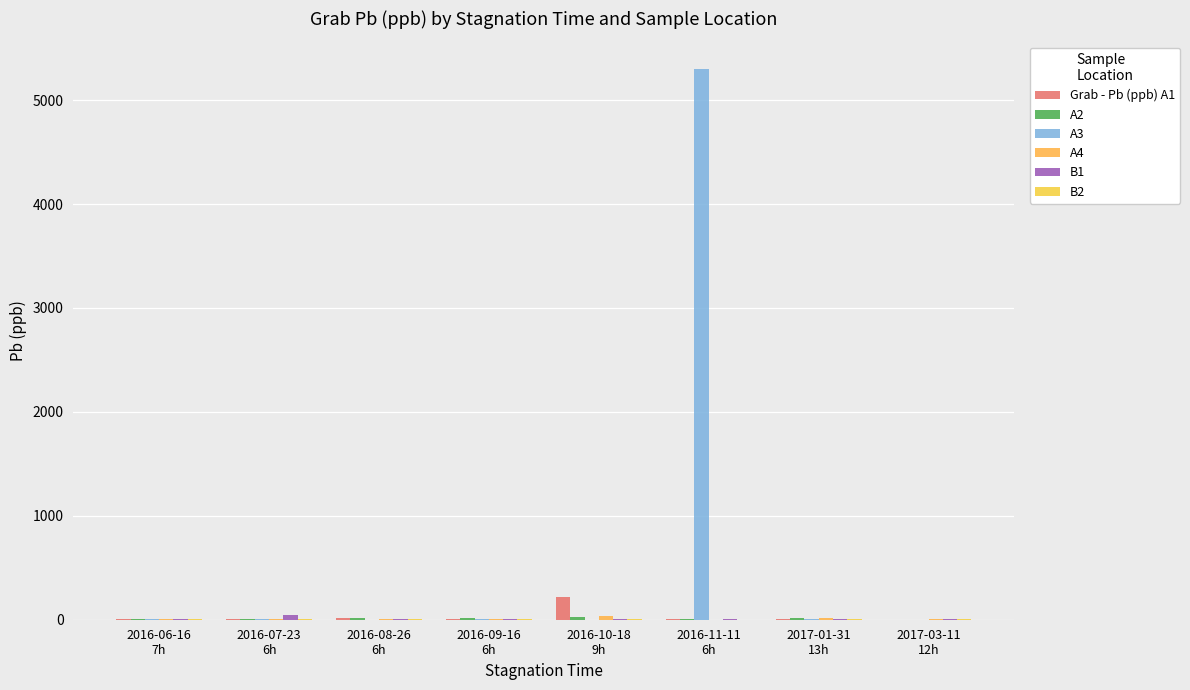

At which label is A3 closest to 2650?

2016-07-23
6h